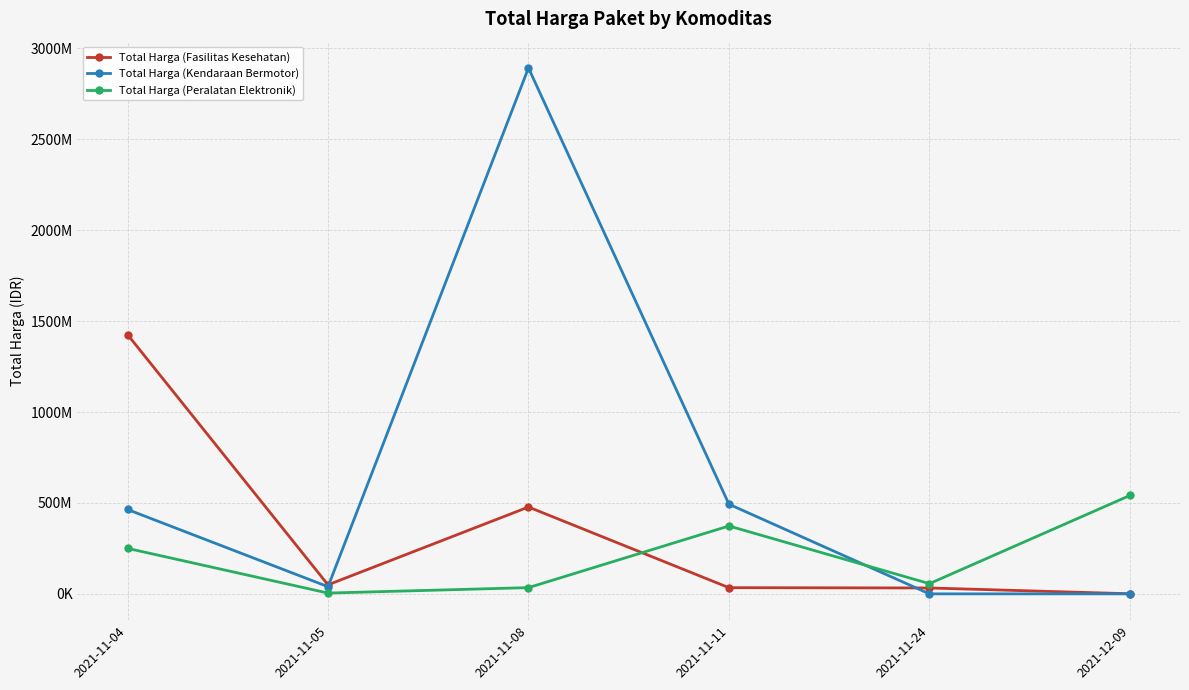

Between which two adjacent categories do Total Harga (Fasilitas Kesehatan) and Total Harga (Kendaraan Bermotor) first intersect?

2021-11-05 and 2021-11-08